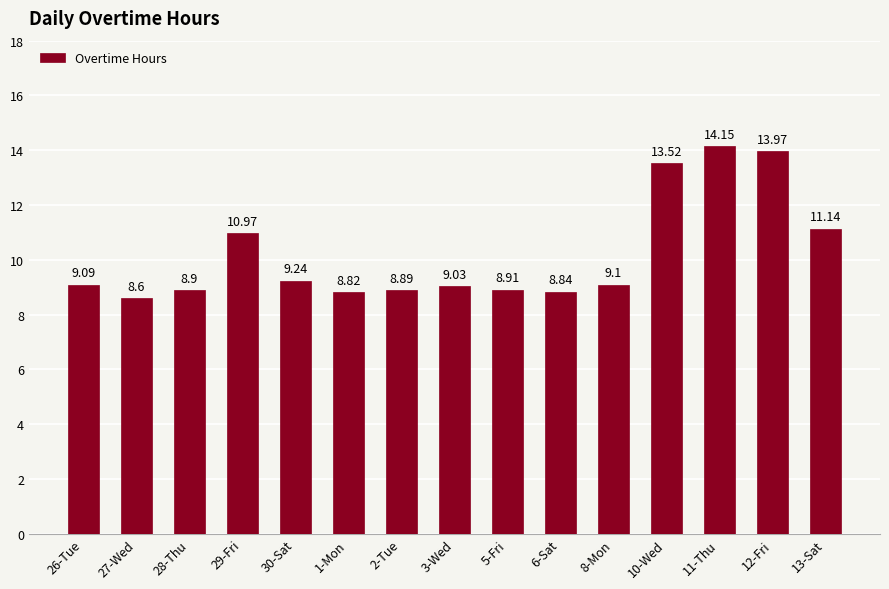

Reading left to right, what are all the values shown in this chart?

26-Tue=9.1	27-Wed=8.6	28-Thu=8.9	29-Fri=11.0	30-Sat=9.2	1-Mon=8.8	2-Tue=8.9	3-Wed=9.0	5-Fri=8.9	6-Sat=8.8	8-Mon=9.1	10-Wed=13.5	11-Thu=14.2	12-Fri=14.0	13-Sat=11.1